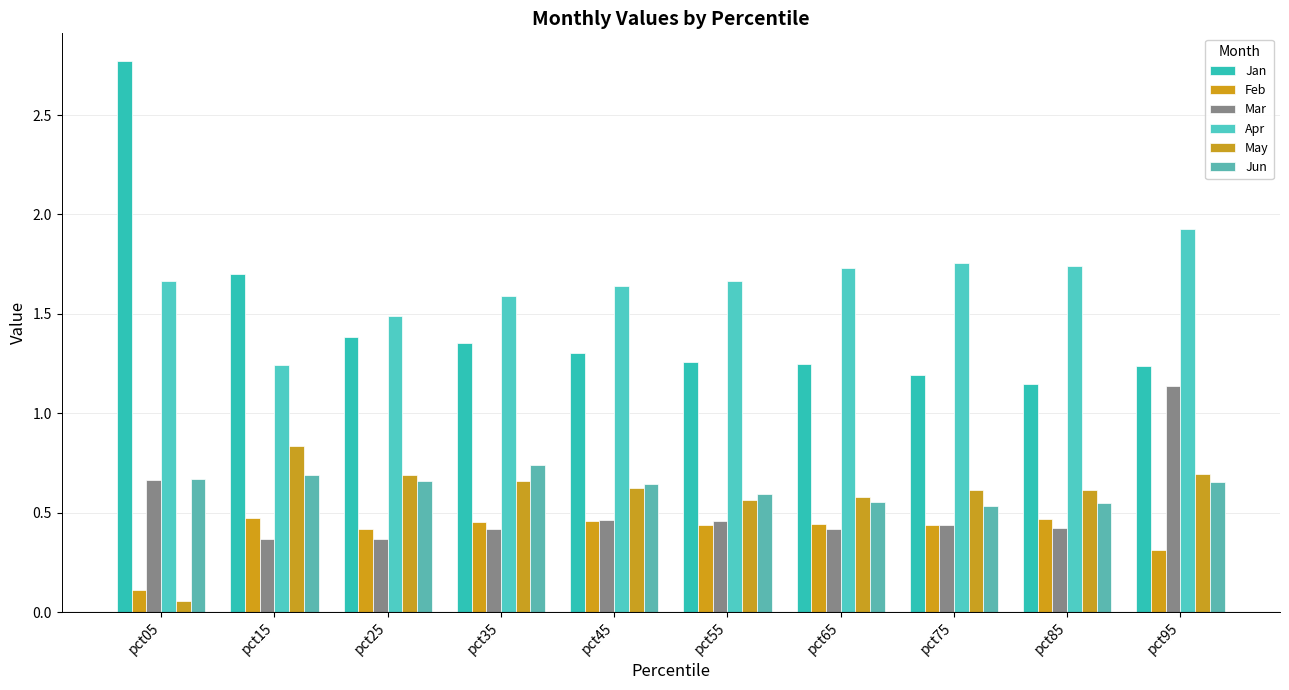

What is the value of the Apr bar at the 3rd from the left?

1.5